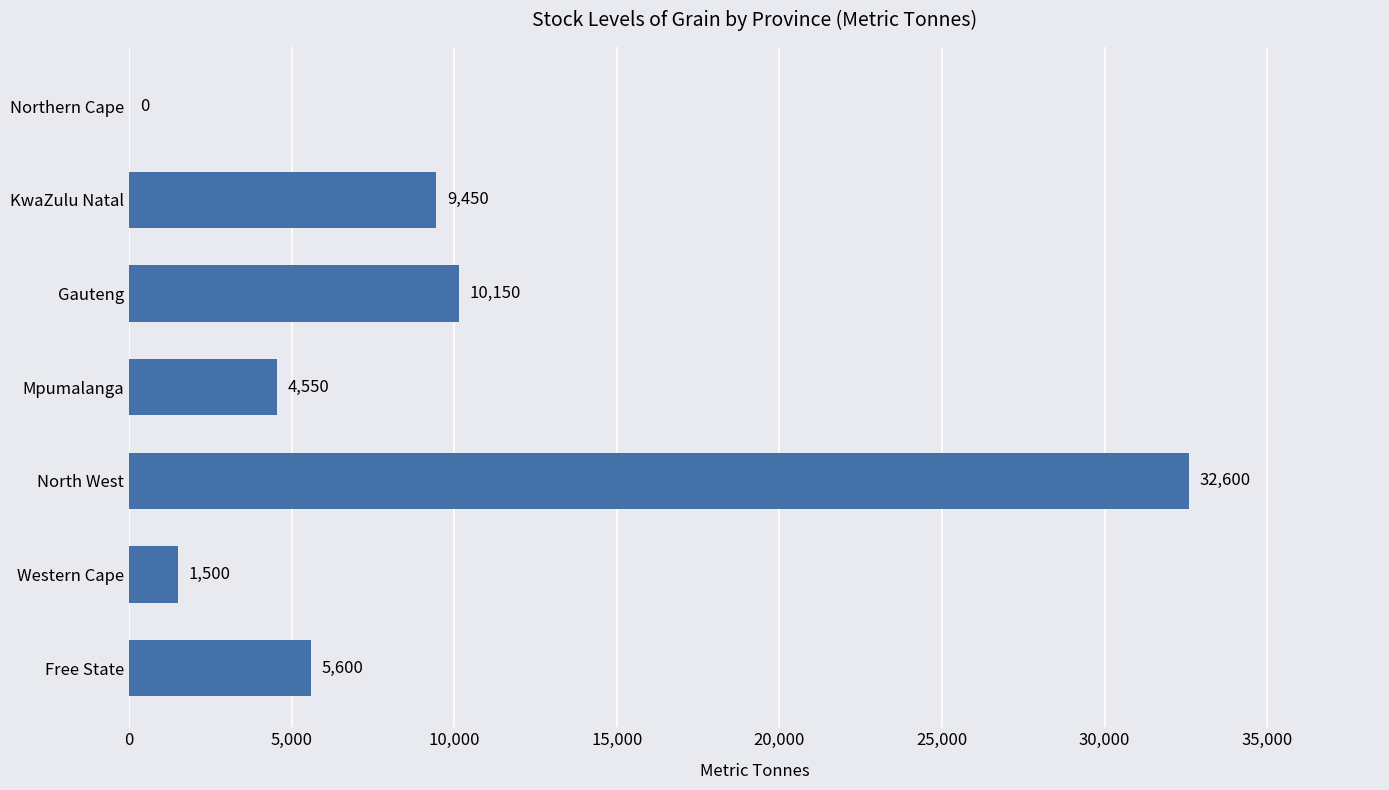

What is the maximum value shown in the chart?

32600